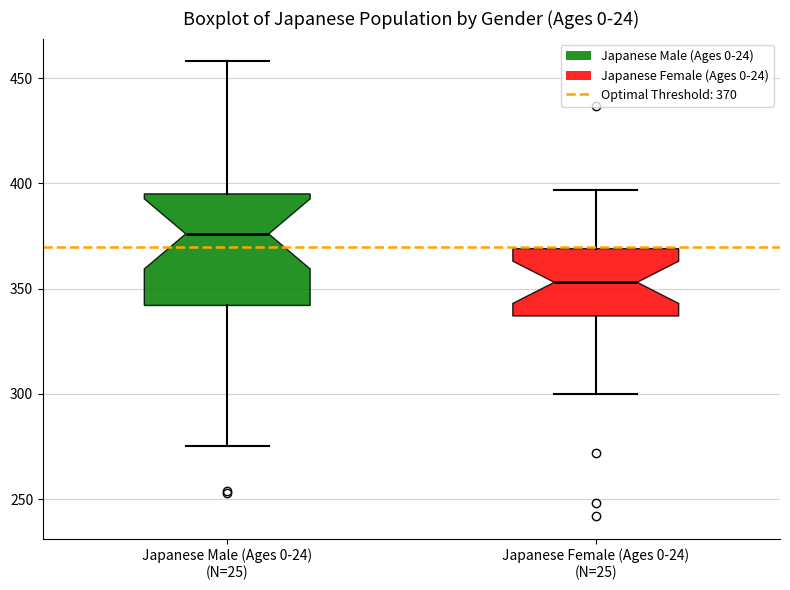

Which box is the tallest, from its lower edge to its upper edge?

Japanese Male (Ages 0-24) (N=25)